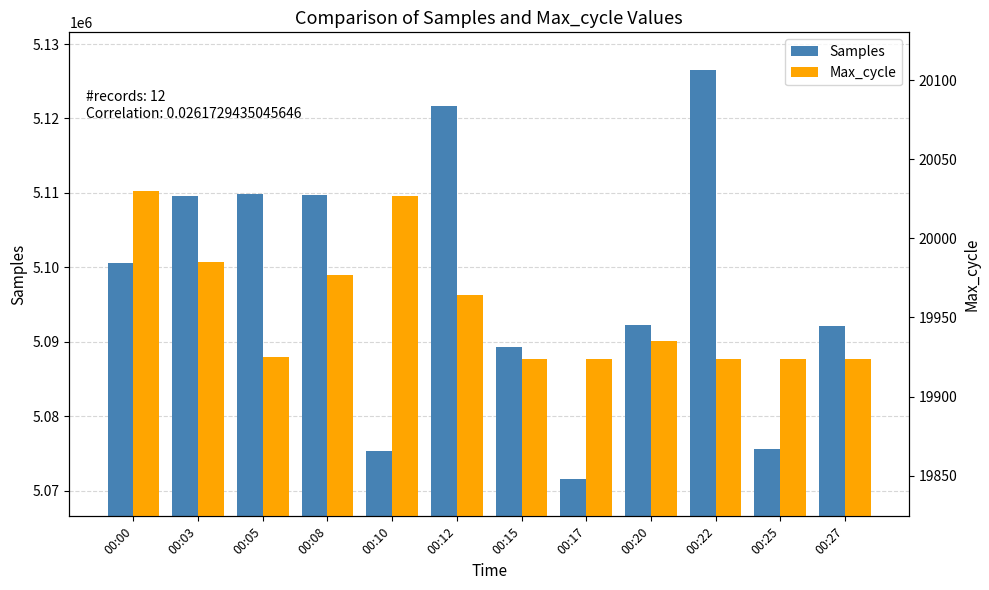

Rank the series by their average value, from lowest to highest.

Max_cycle, Samples